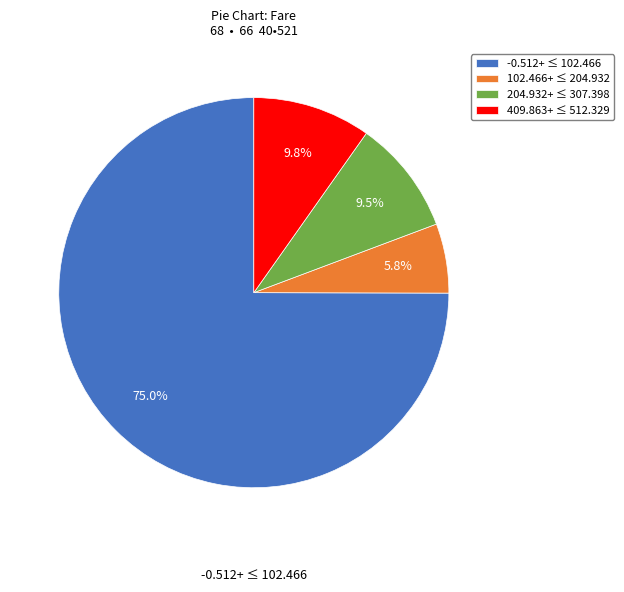

What is the majority slice?

-0.512+ ≤ 102.466